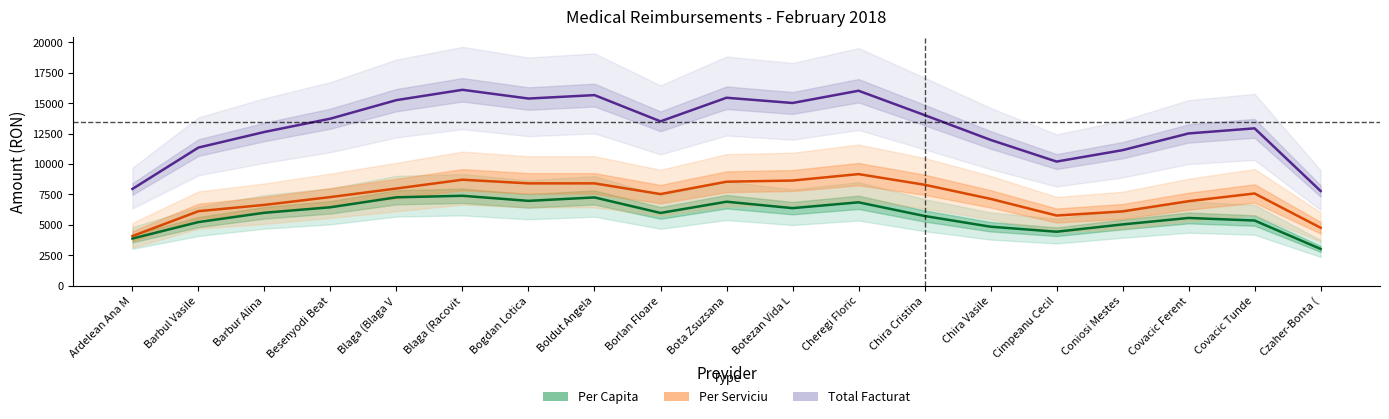

What are all the series names shown in the legend?

Per Capita, Per Serviciu, Total Facturat